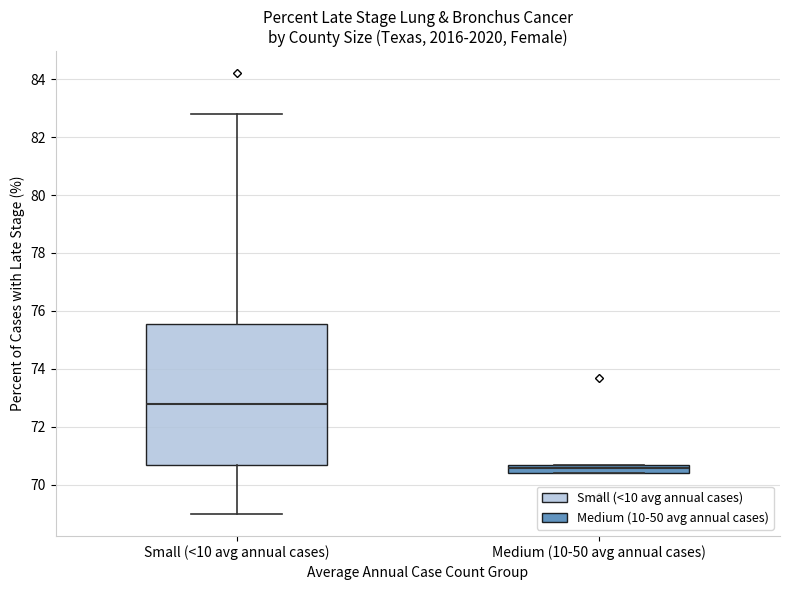

Which box has the lowest median line?

Medium (10-50 avg annual cases)